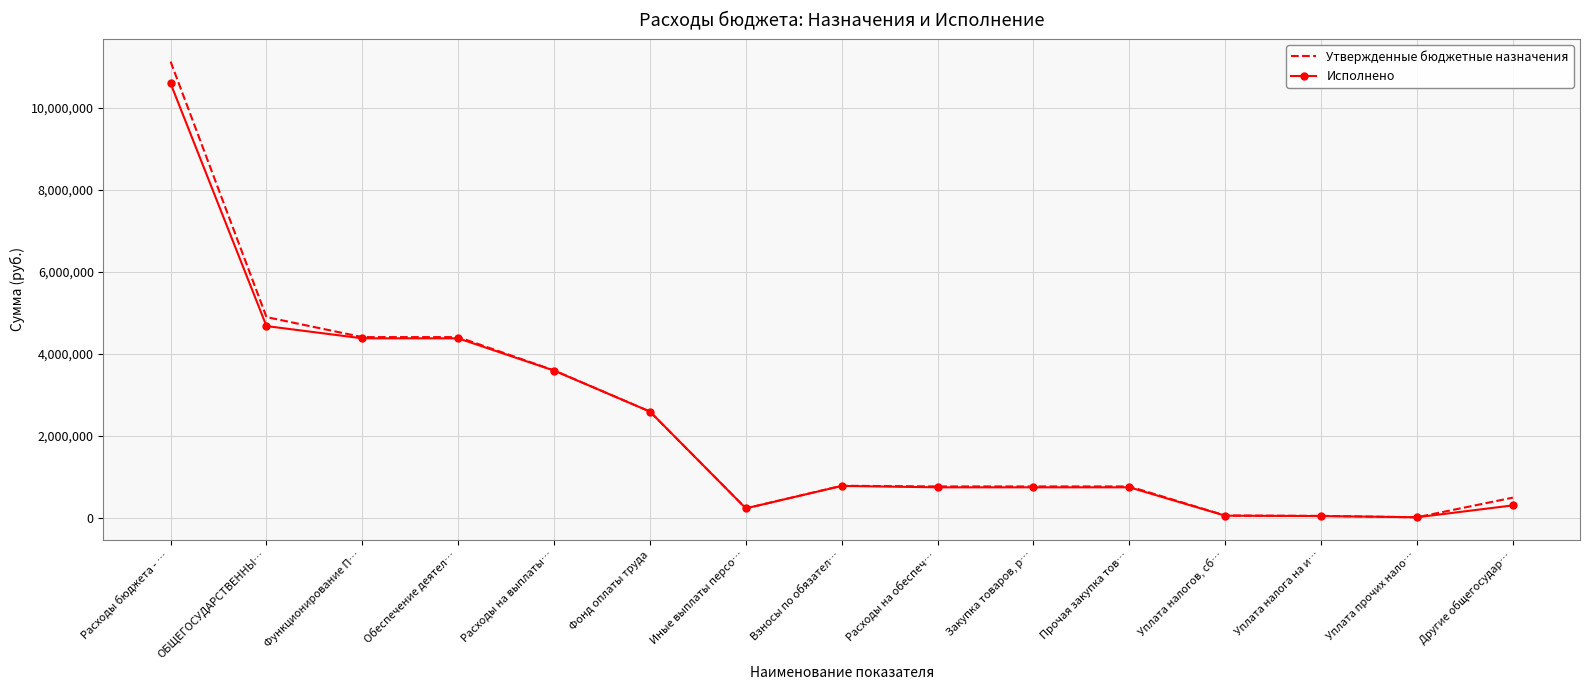

What is the total value across all series at Расходы на выплаты…?

7183837.7